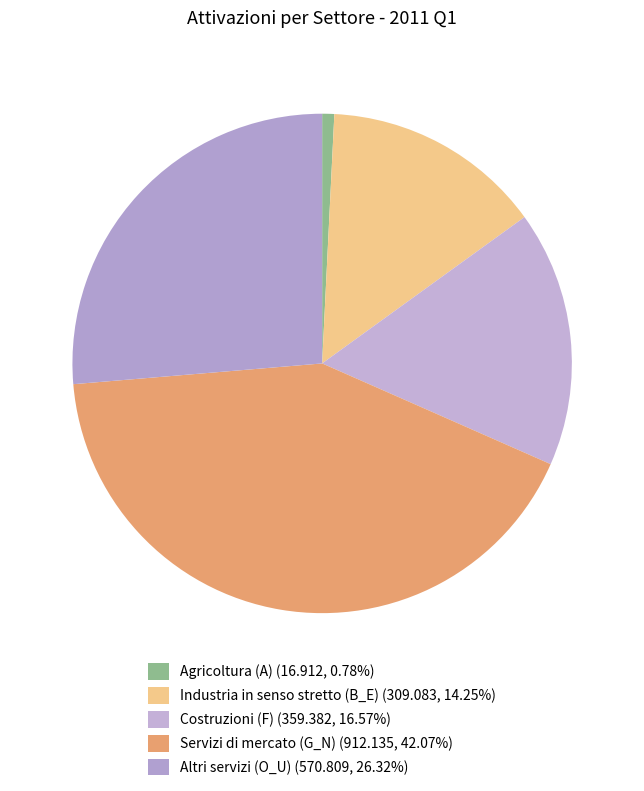

Which has a higher value, Costruzioni (F) or Altri servizi (O_U)?

Altri servizi (O_U)